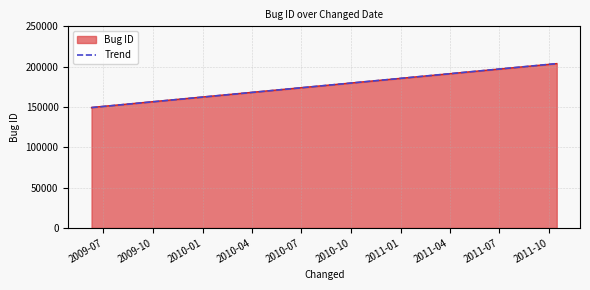

Does the chart have visible grid lines?

Yes